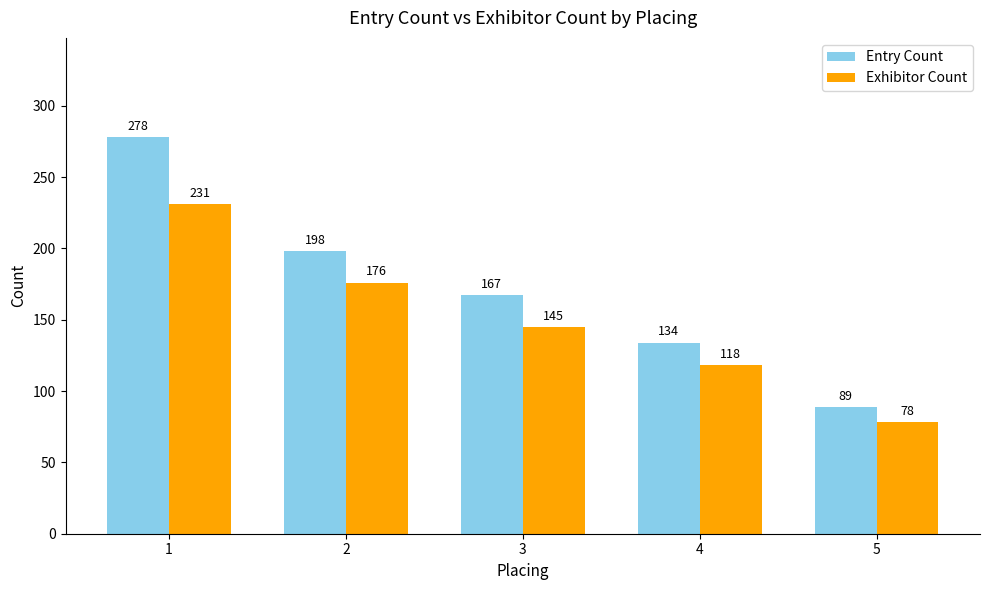

At which label is Exhibitor Count closest to 154?

3